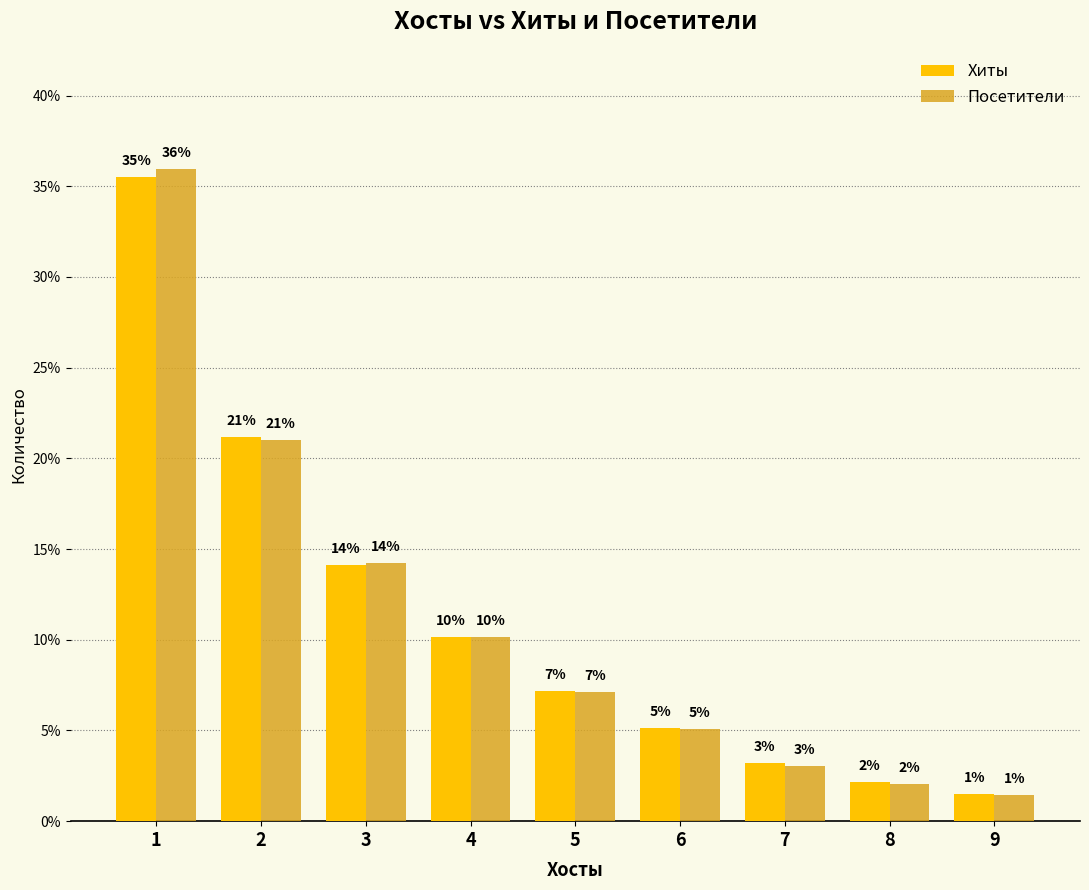

What is the greatest value displayed?

35.9